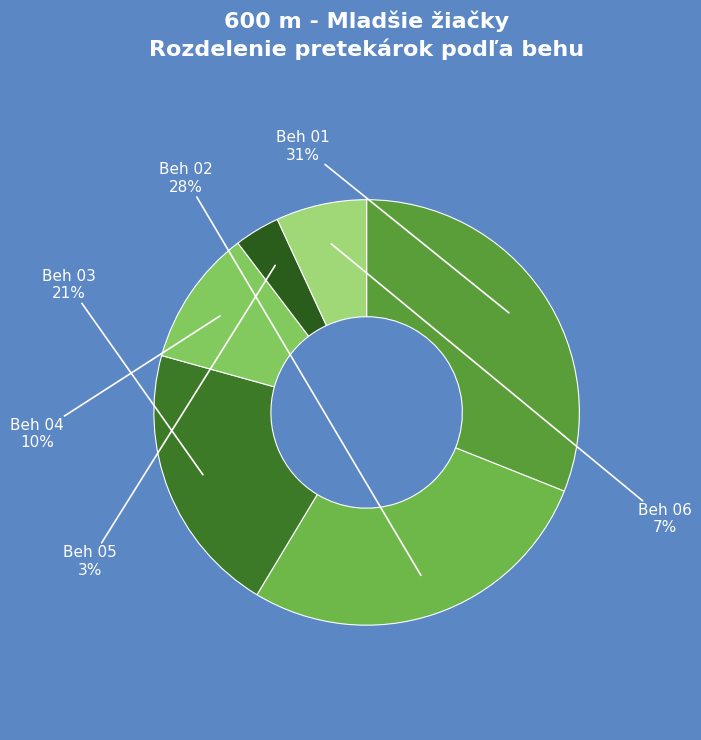

How many slices are in this pie chart?

6